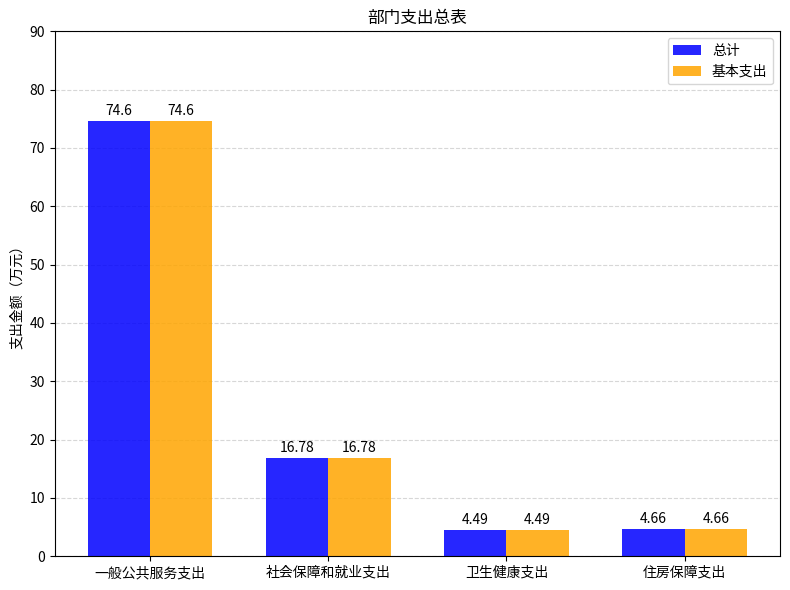

How many bars are there in each group?

2